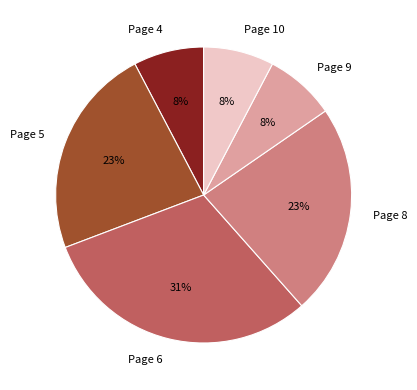

To the nearest percent, what is the combined percentage of Page 9 and Page 5?

31%